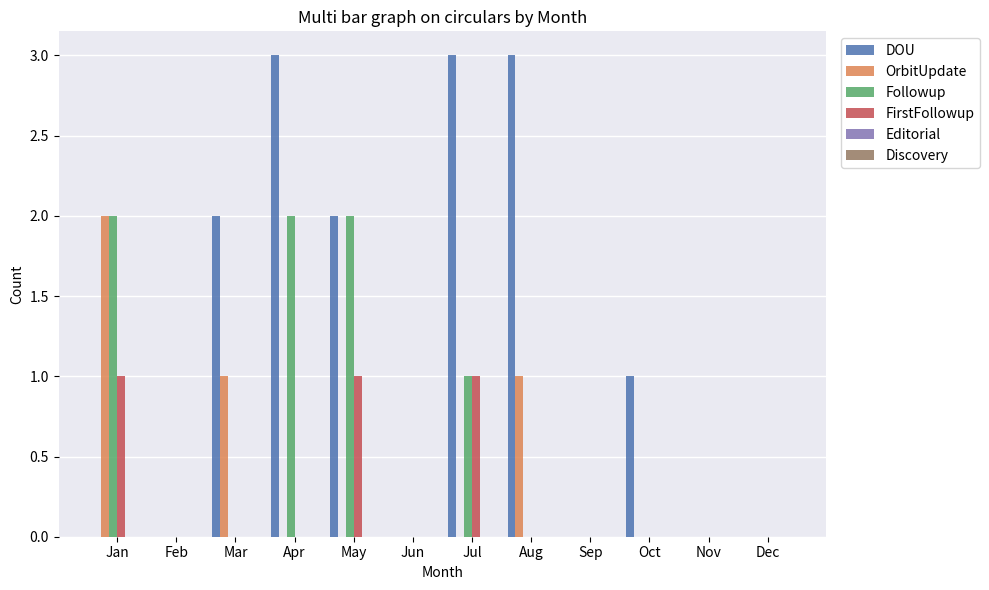

What is the highest value of the DOU series?

3